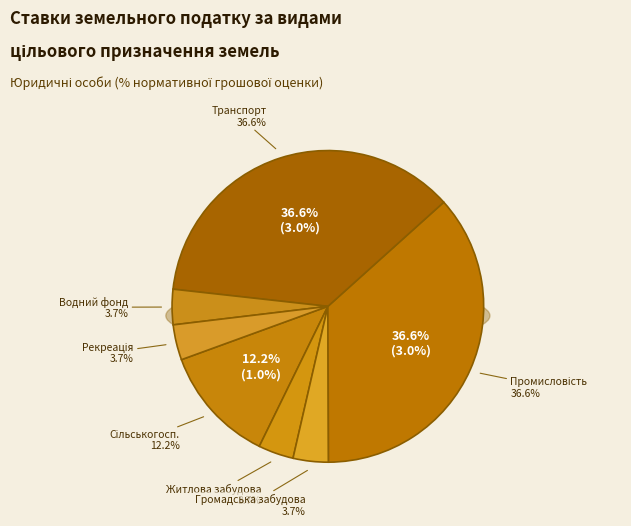

To the nearest percent, what is the difference between the largest and smallest slice percentages?

33%